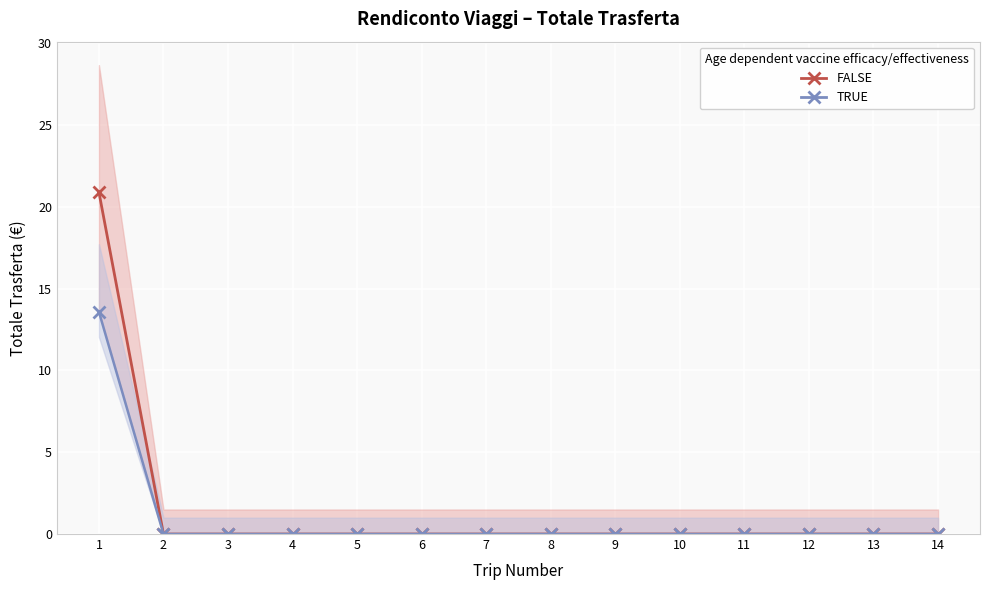

At which label is TOTALE TRASFERTA (TRUE) closest to 6?

2